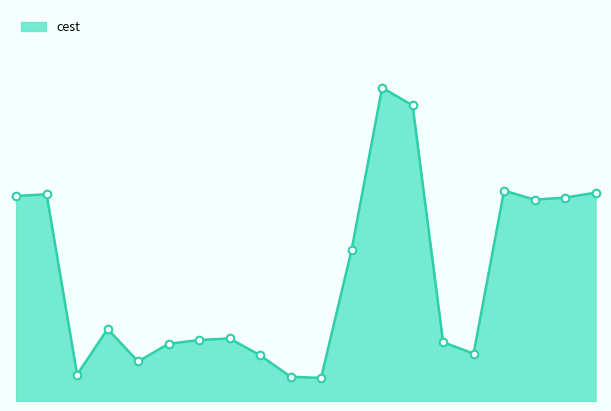

Does the chart have visible grid lines?

No